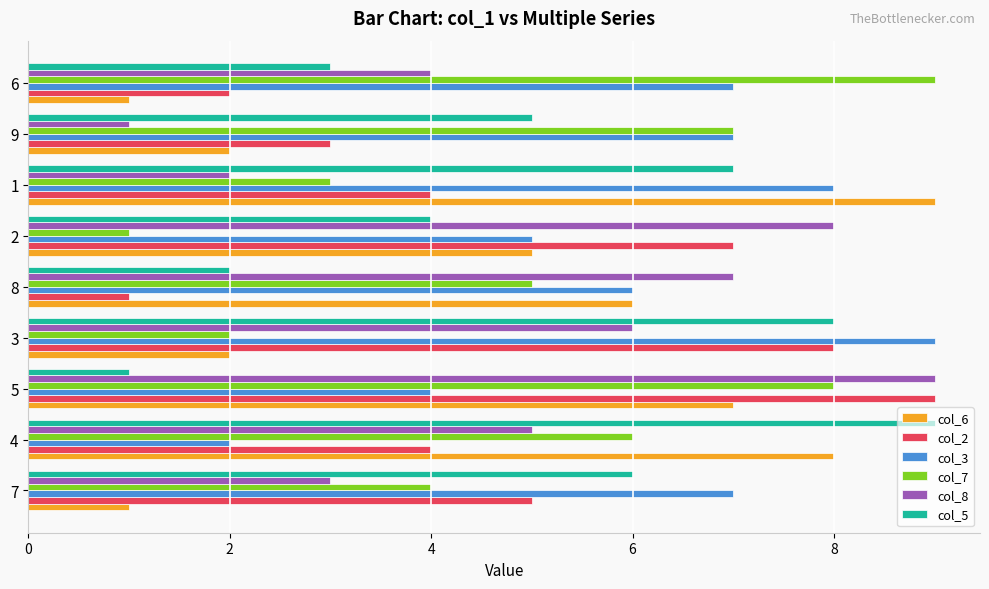

Rank the categories by col_5 value from lowest to highest.

5, 8, 6, 2, 9, 7, 1, 3, 4